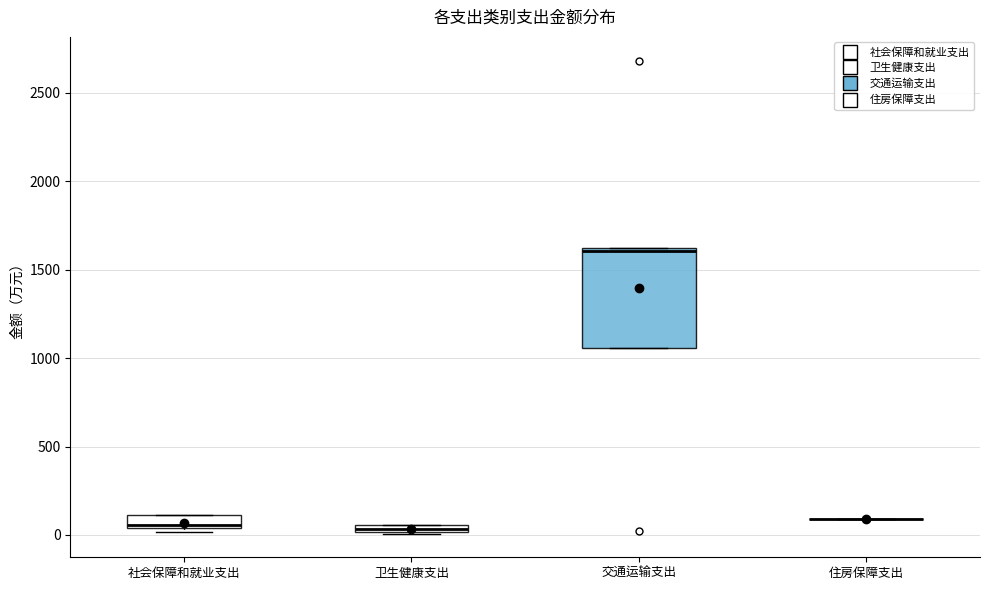

Which box is the tallest, from its lower edge to its upper edge?

交通运输支出